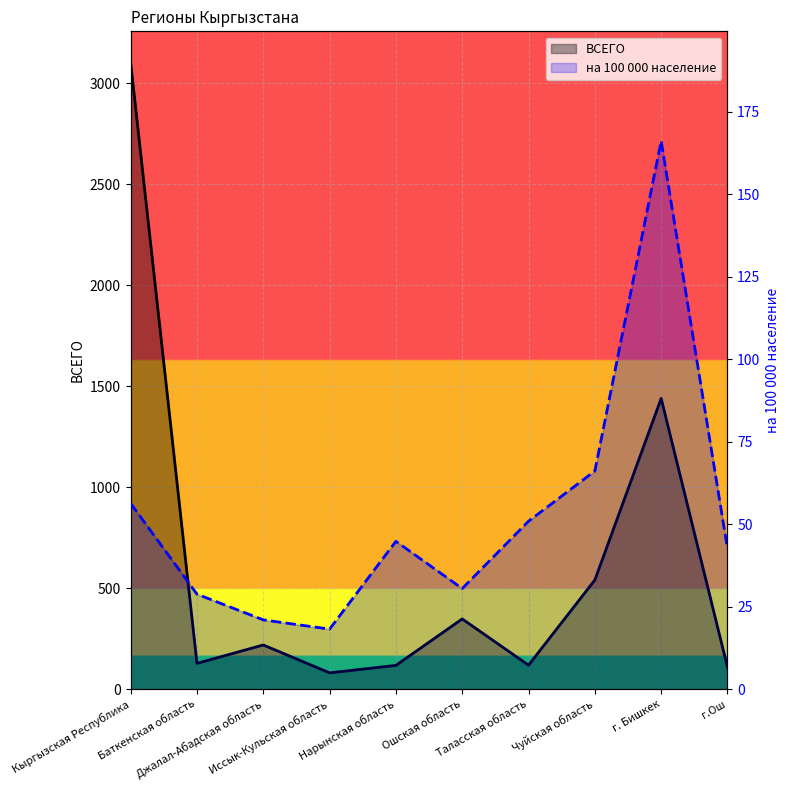

How many lines are shown in the chart?

2